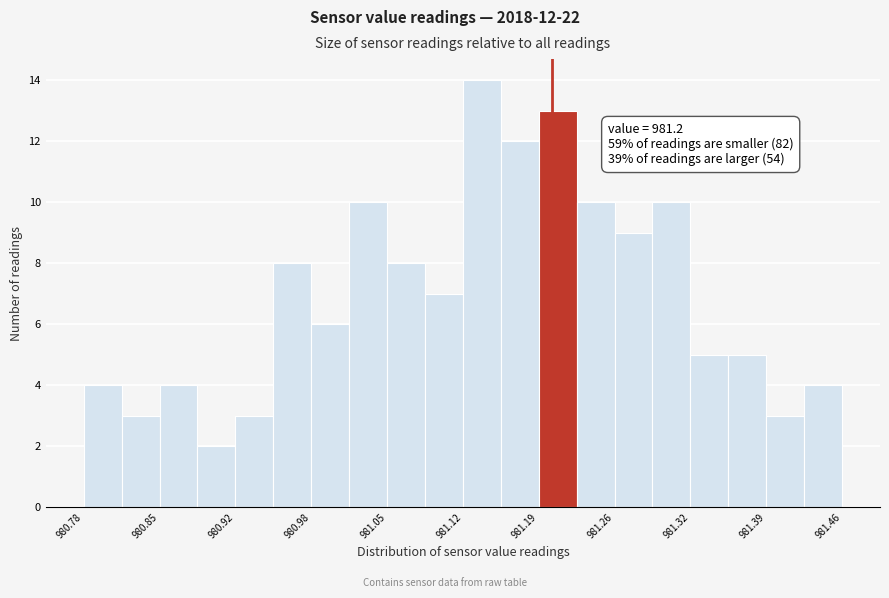

Read against the x-axis, roughly where is the centre of the tallest bar?

981.14